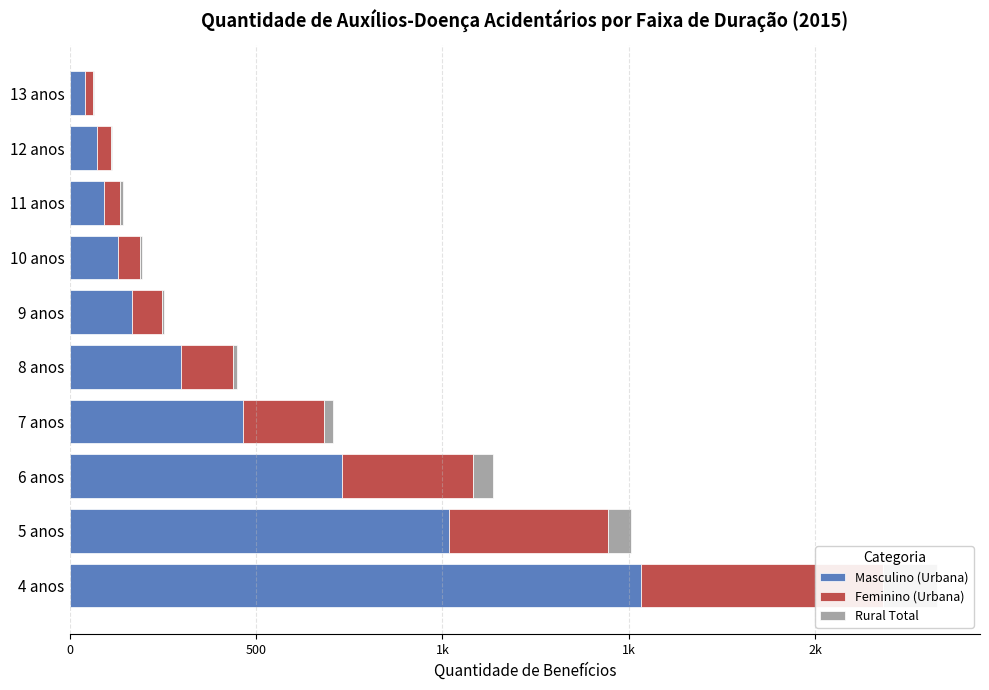

What is the sum of all Rural Total values?

314